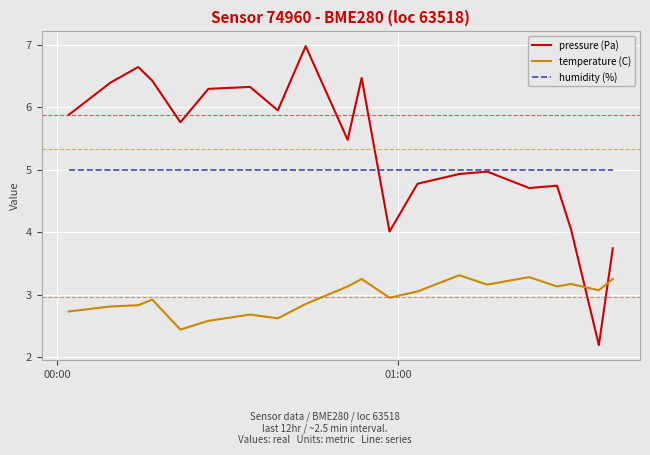

What is the highest value of the humidity (%) series?

5.0